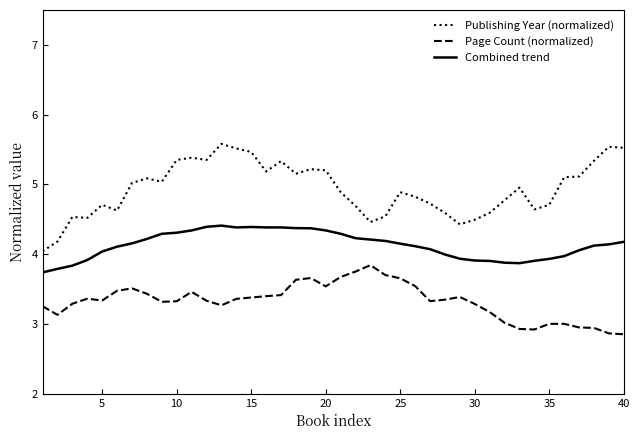

What is the minimum value for Combined trend?

3.7